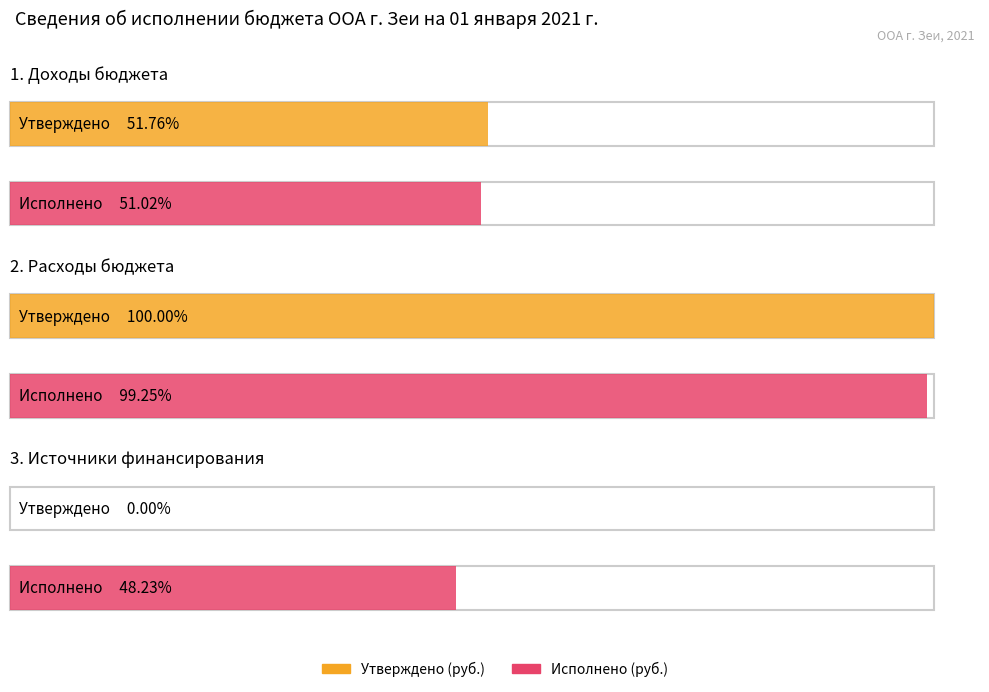

Between 2. Расходы бюджета and 1. Доходы бюджета, which is larger?

2. Расходы бюджета